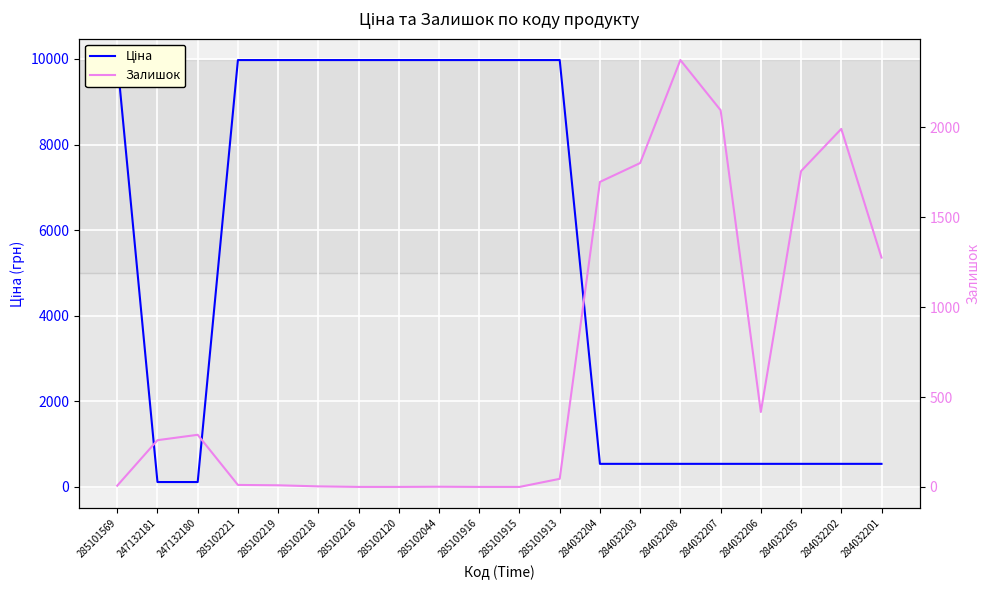

At which category does Залишок reach its first local peak?

247132180